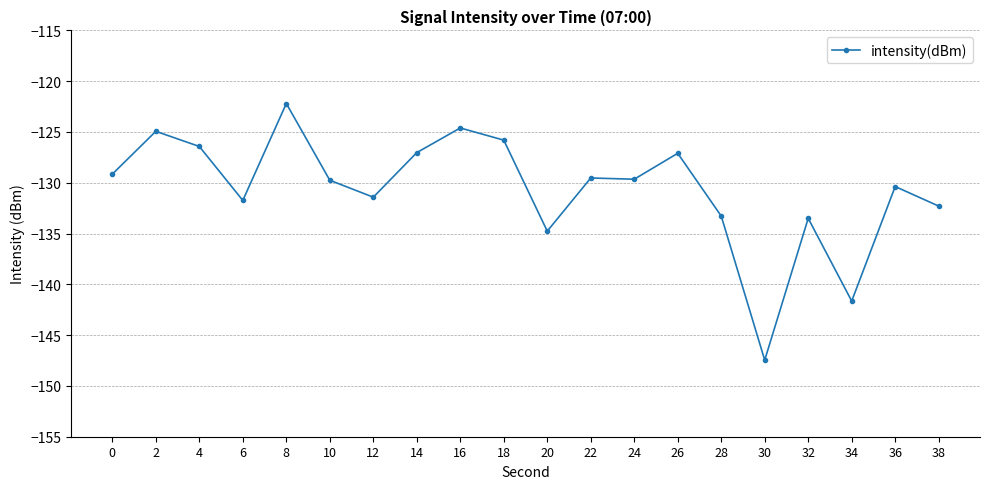

Where is the first local maximum?

2